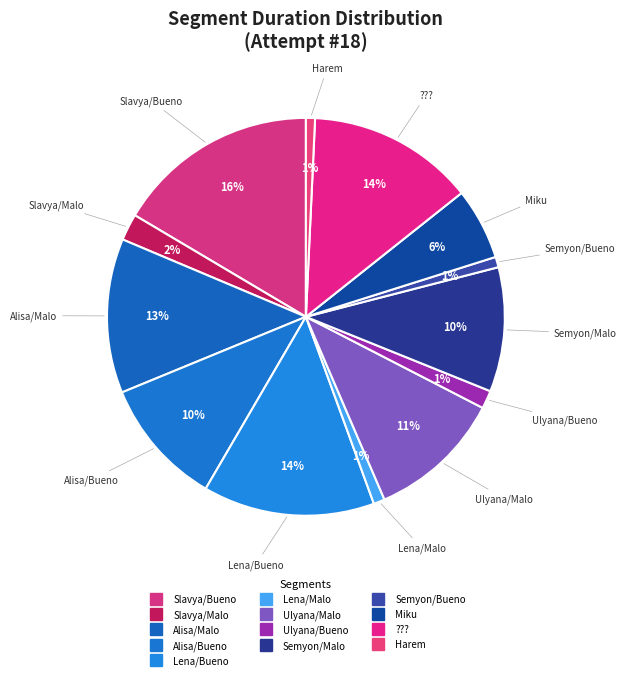

Count the number of slices in the pie.

13